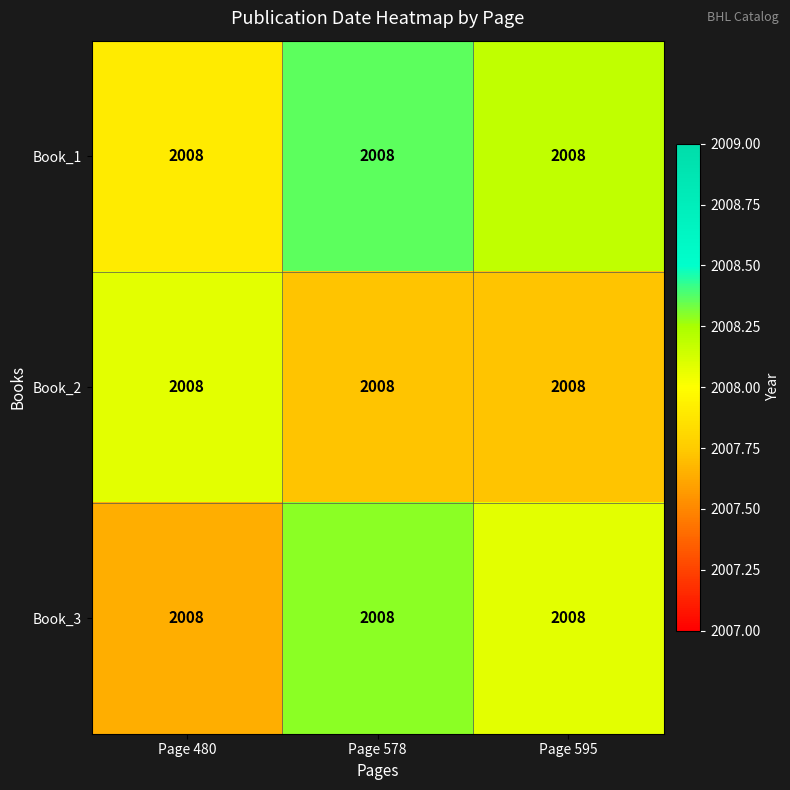

True or false: Book_3 has a value of 2007.6 at Page 480.

True